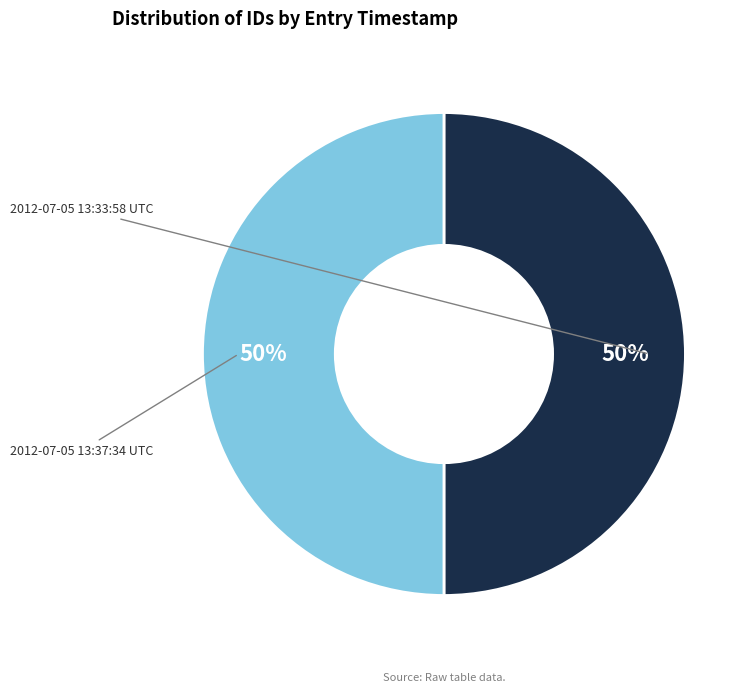

The 2012-07-05 13:37:34 UTC slice represents 43% of the pie. True or false?

False